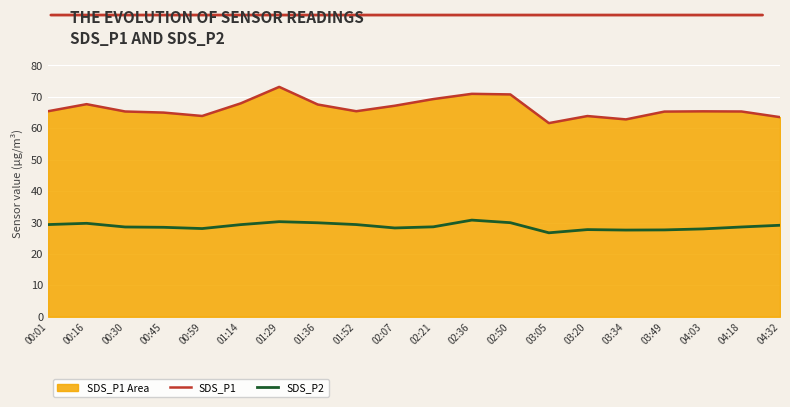

How many interior local valleys does the SDS_P2 series have?

4